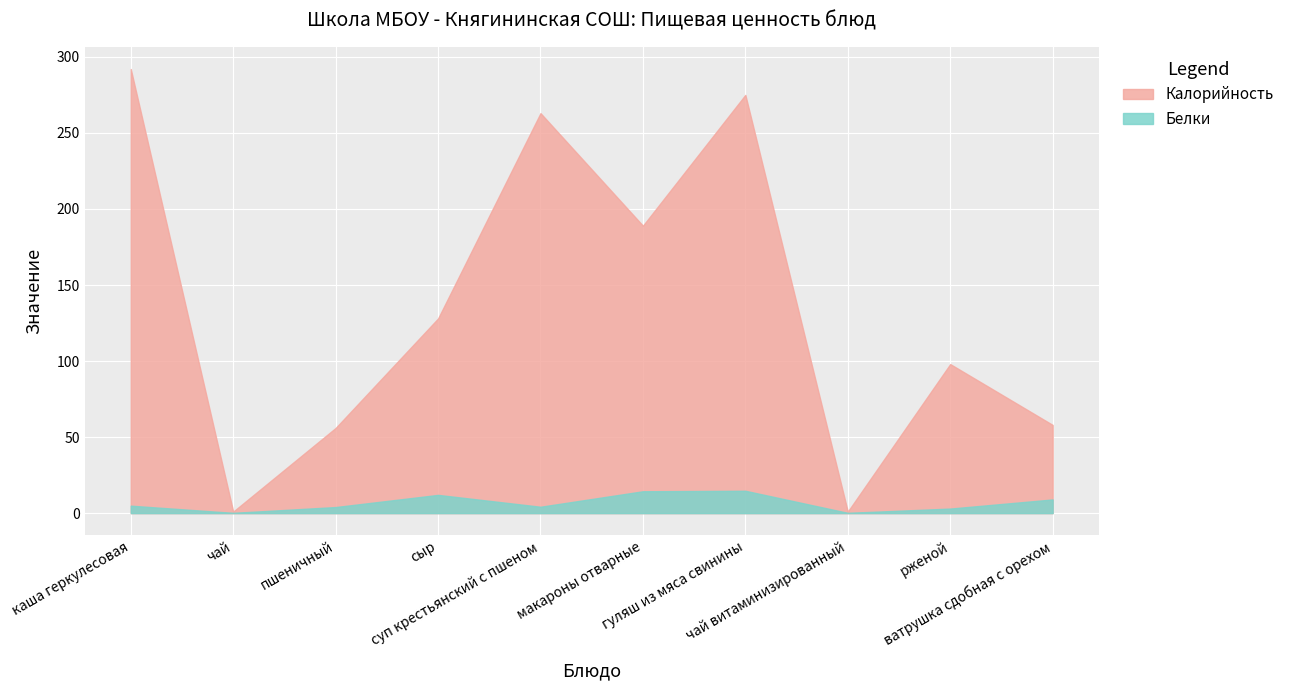

What are all the series names shown in the legend?

Калорийность, Белки